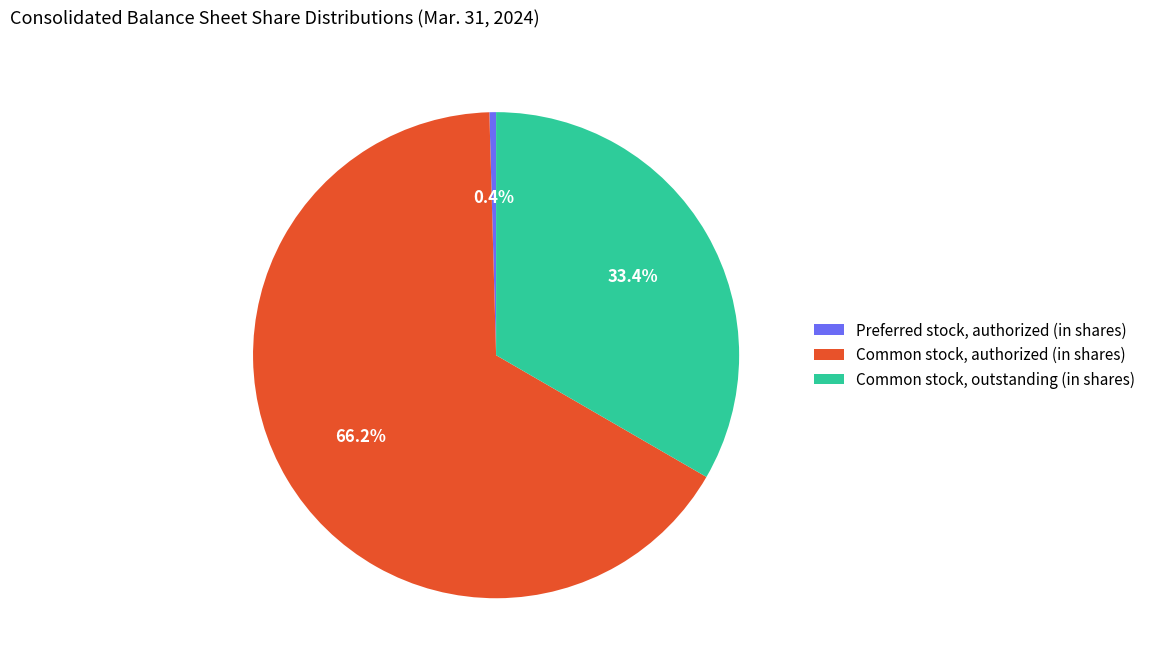

Is Common stock, authorized (in shares) the majority of the pie?

Yes